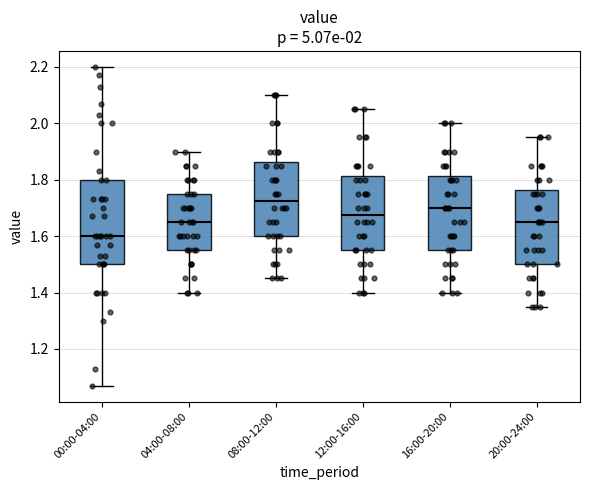

Which box has the lowest median line?

00:00-04:00